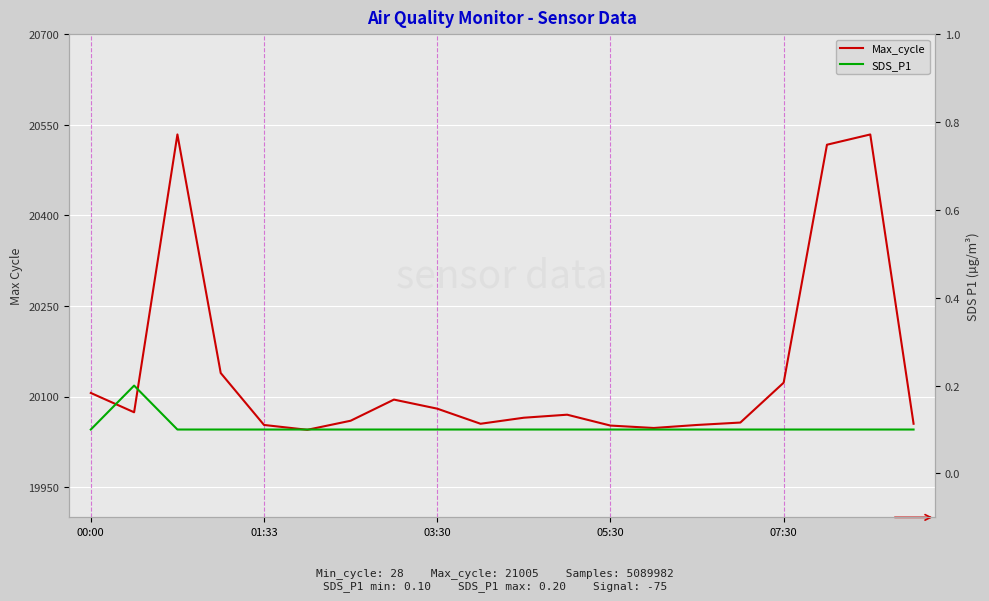

Reading left to right, what are all the values shown in this chart?

Max_cycle: 20106.0	20074.0	20534.0	20139.0	20053.0	20045.0	20060.0	20095.0	20080.0	20055.0	20065.0	20070.0	20052.0	20048.0	20053.0	20057.0	20123.0	20517.0	20534.0	20055.0
SDS_P1: 0.1	0.2	0.1	0.1	0.1	0.1	0.1	0.1	0.1	0.1	0.1	0.1	0.1	0.1	0.1	0.1	0.1	0.1	0.1	0.1